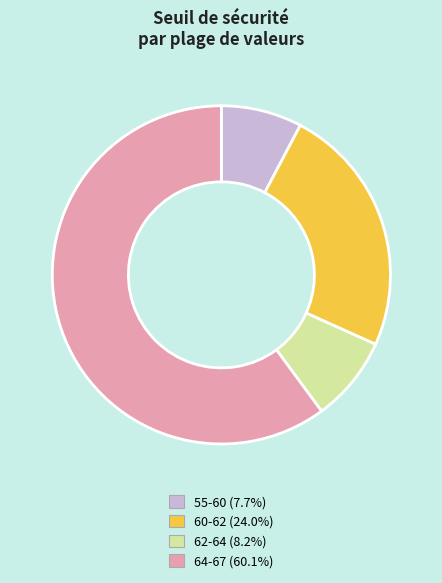

Does any single category account for the majority?

Yes